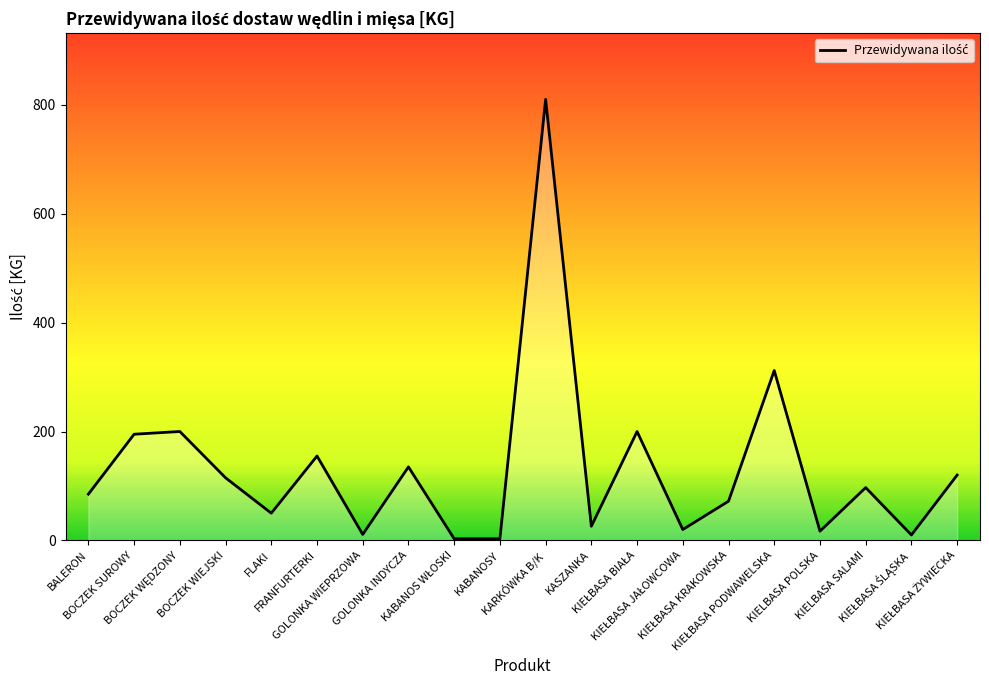

What is the difference between the maximum and minimum values?

807